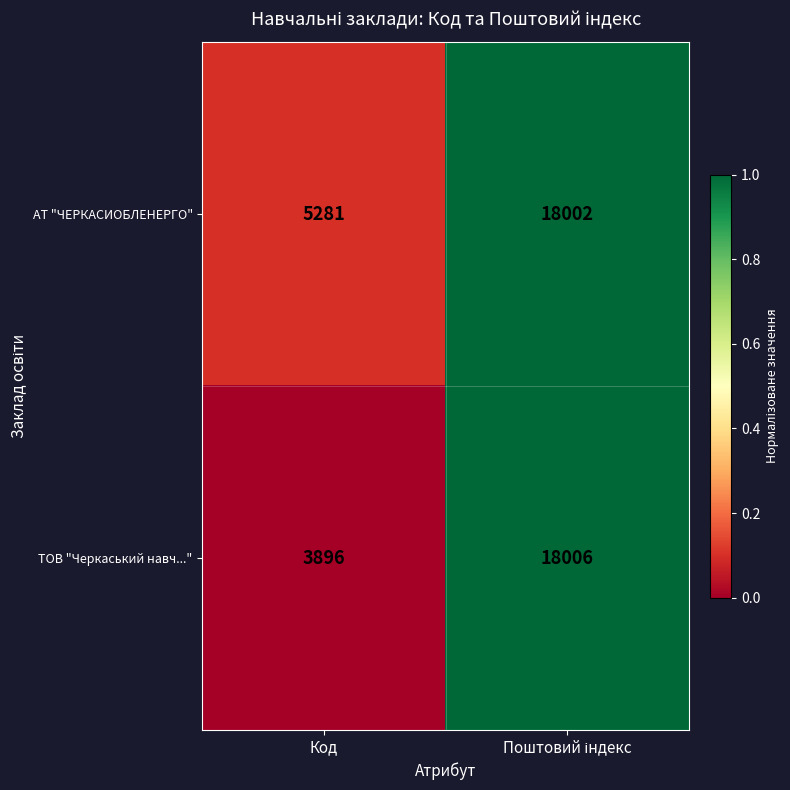

Reading left to right, list all the values displayed in this chart.

АТ "ЧЕРКАСИОБЛЕНЕРГО": 5281	18002
ТОВ "Черкаський навч...": 3896	18006